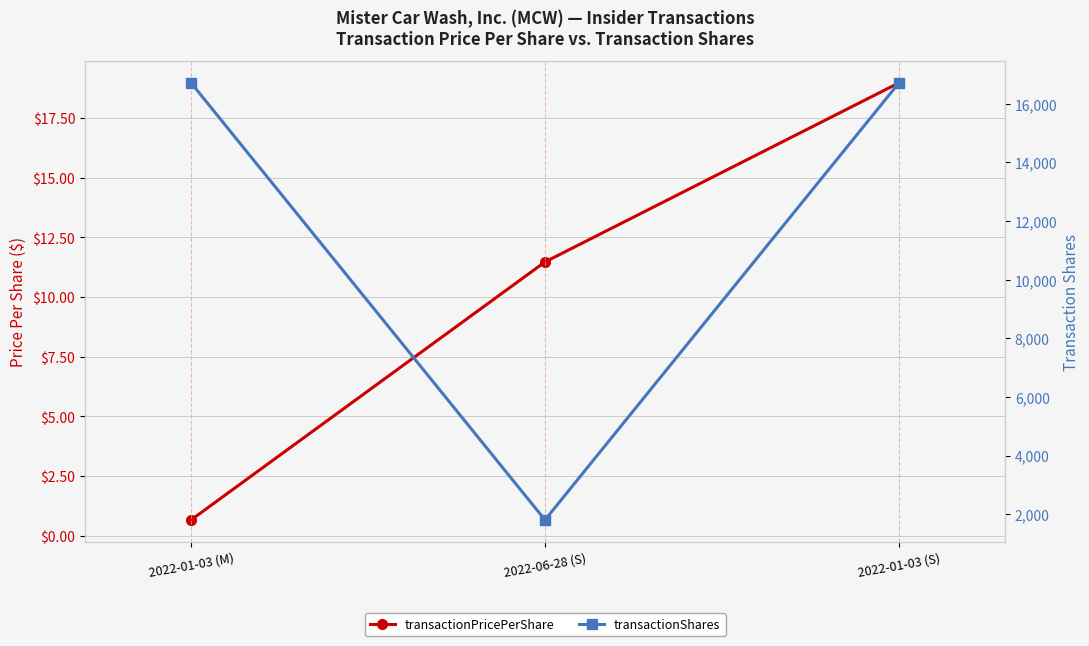

How many data points does each series have?

3